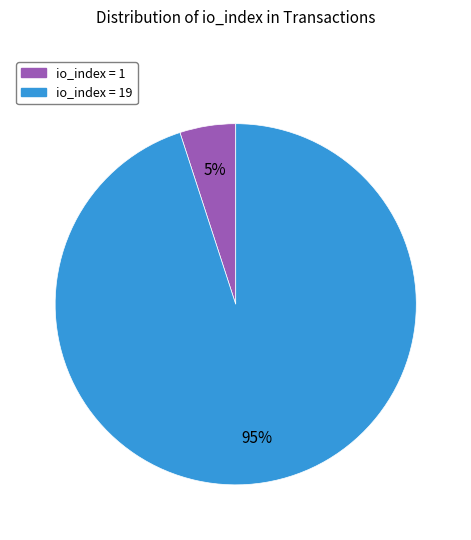

To the nearest percent, what is the average slice percentage?

50%